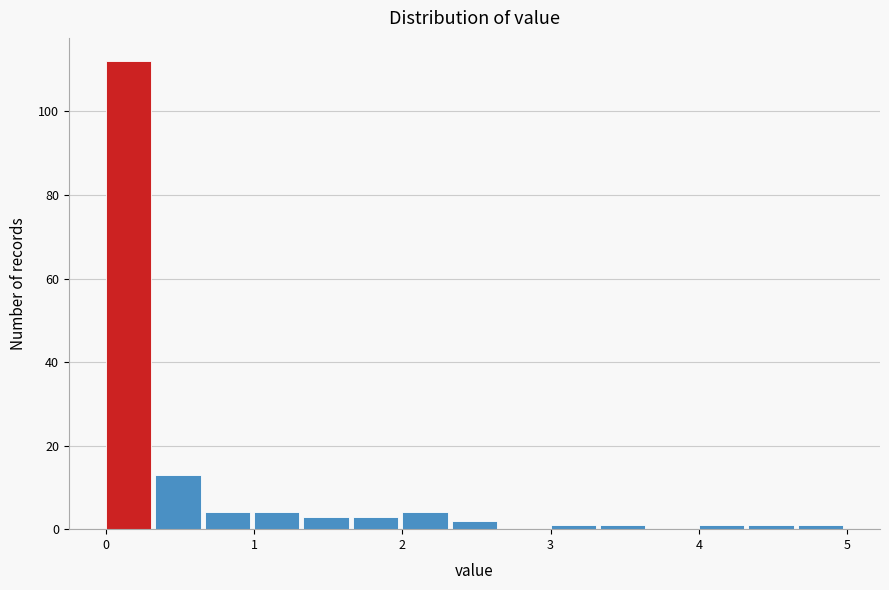

Around what value on the x-axis is the tallest bar? Give the approximate position of its centre, as read against the axis.

0.2